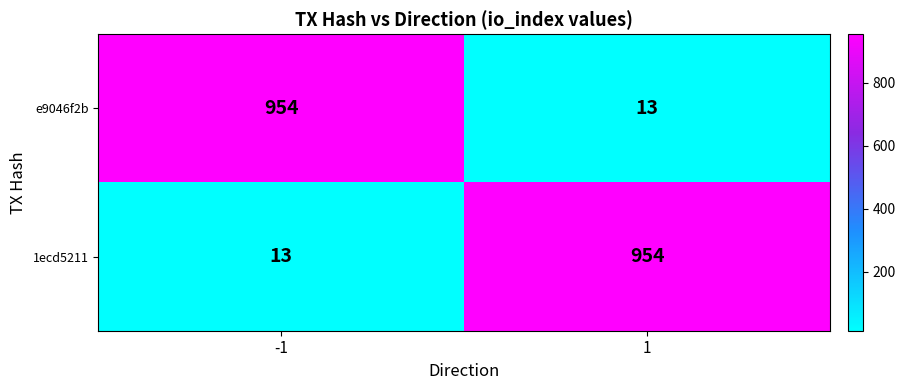

Read the e9046f2b value at -1.

954